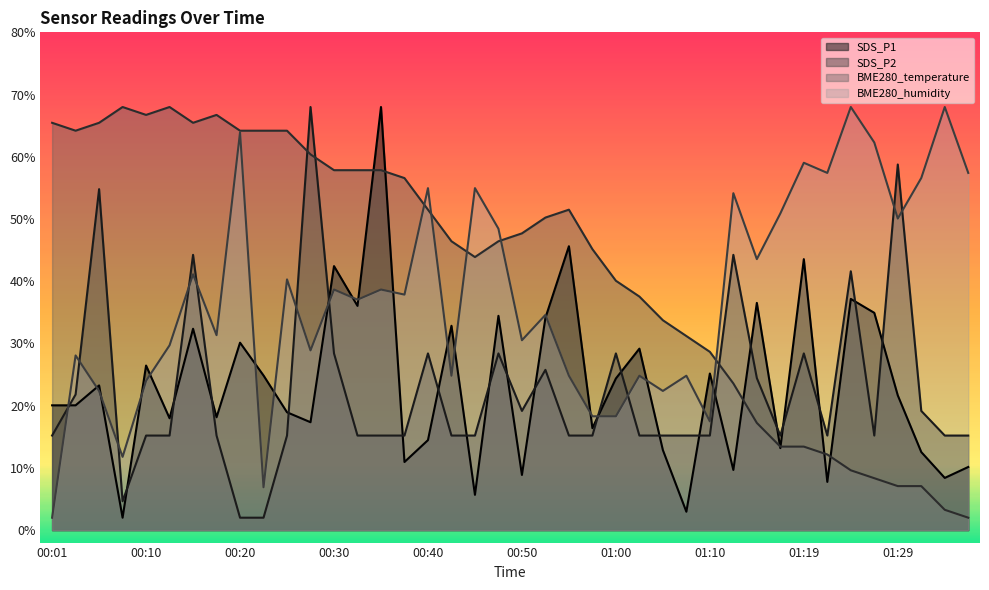

What is the value of the SDS_P1 point at the 22nd from the left?

34.1